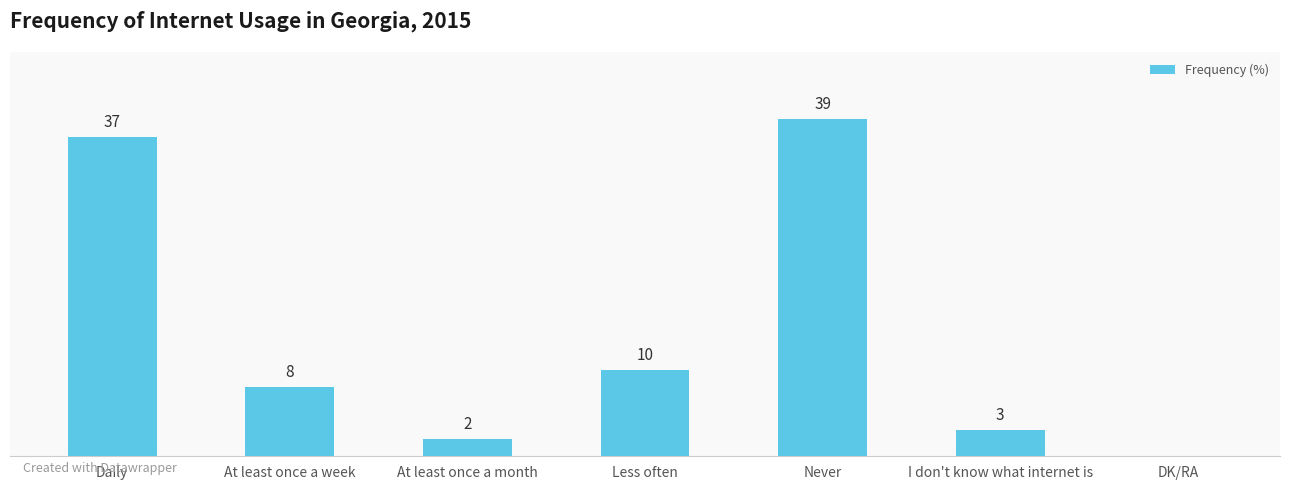

Between Less often and I don't know what internet is, which is larger?

Less often